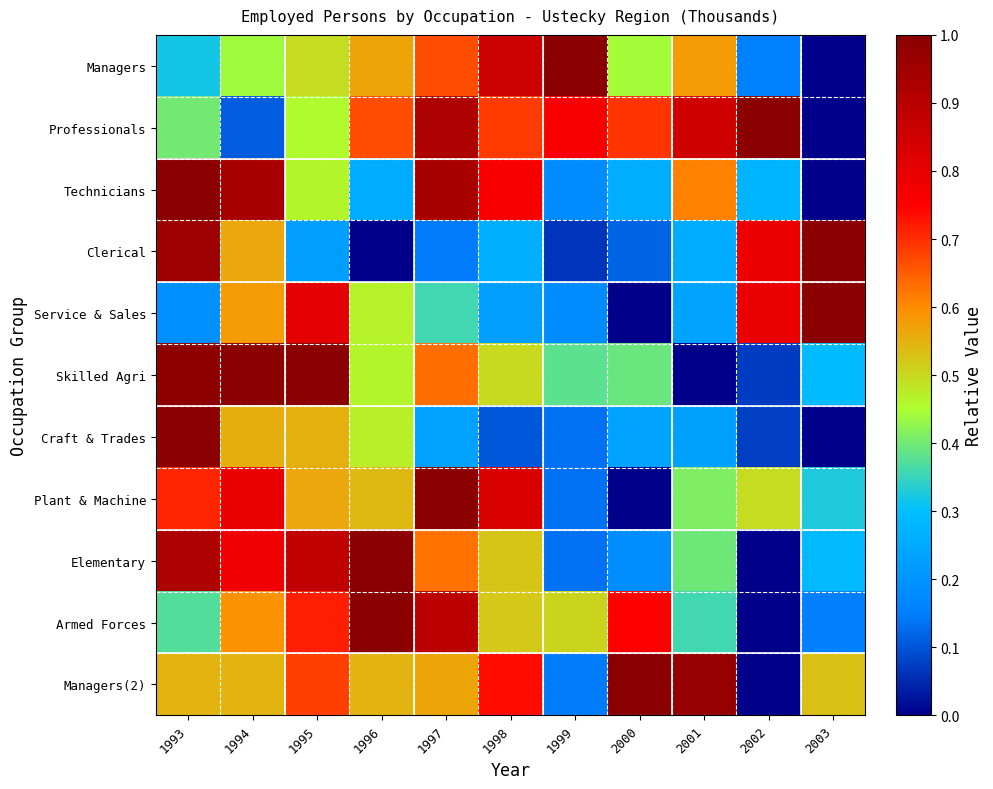

What is the difference between the highest and lowest values at 1999?

0.9